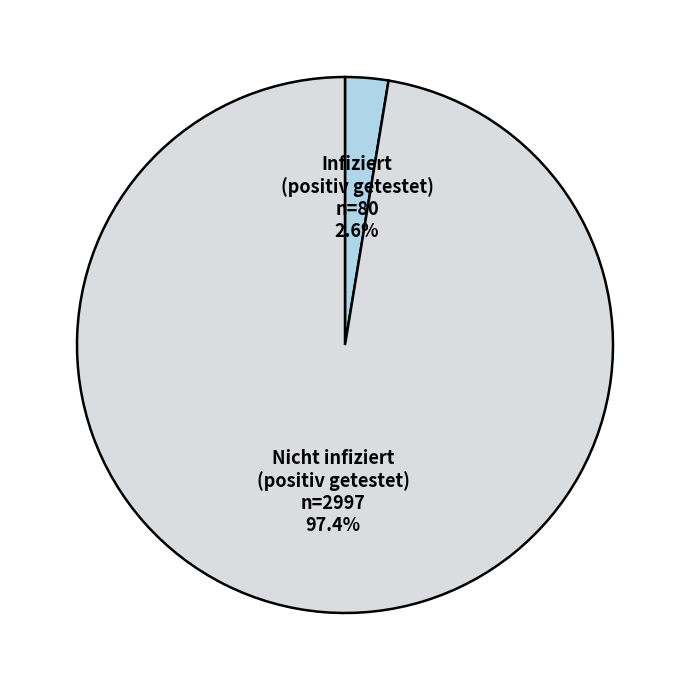

Is there a majority slice in this chart?

Yes